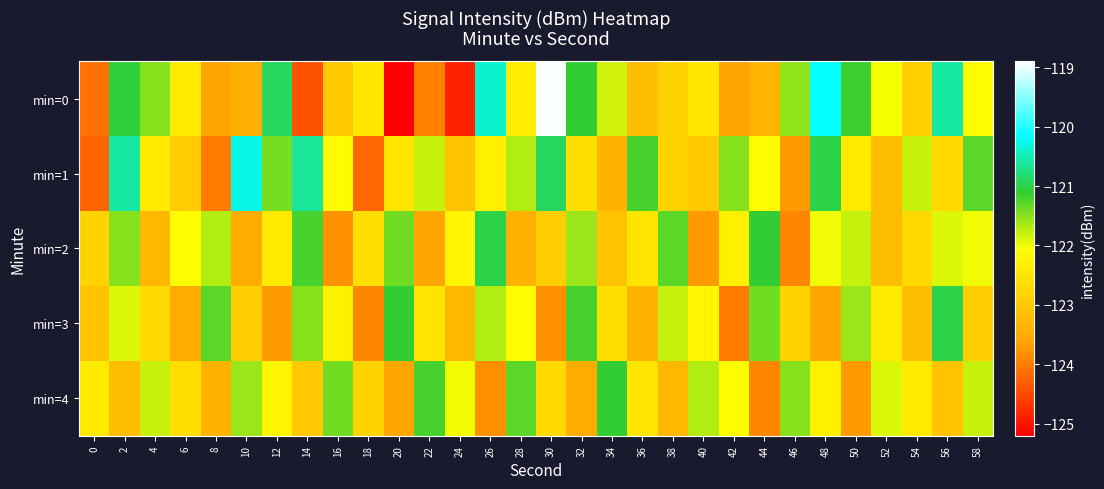

Rank the series by their average value, from highest to lowest.

min=1, min=0, min=2, min=4, min=3